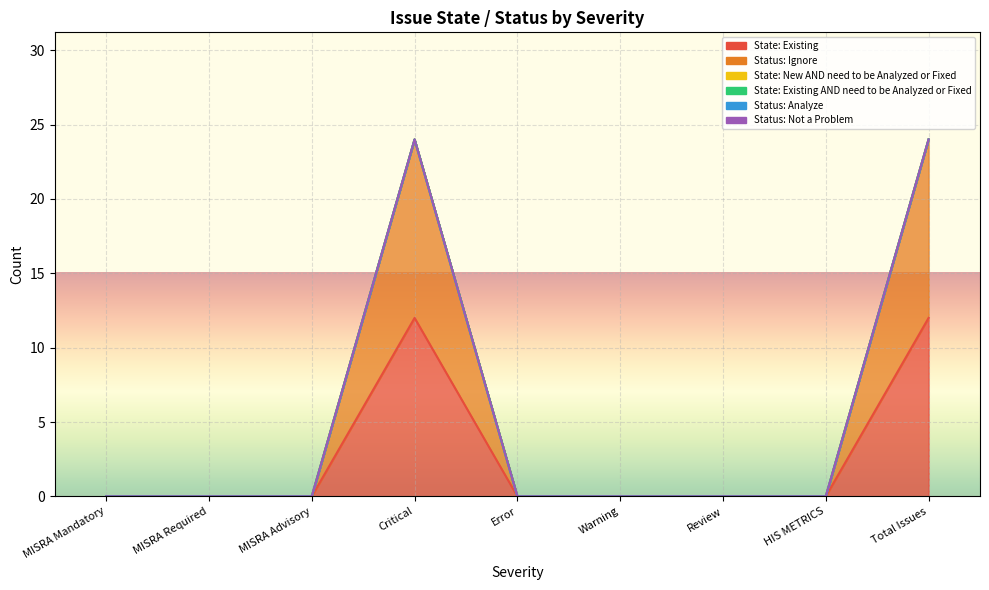

Between MISRA Advisory and HIS METRICS, which series saw the biggest shift?

State: Existing